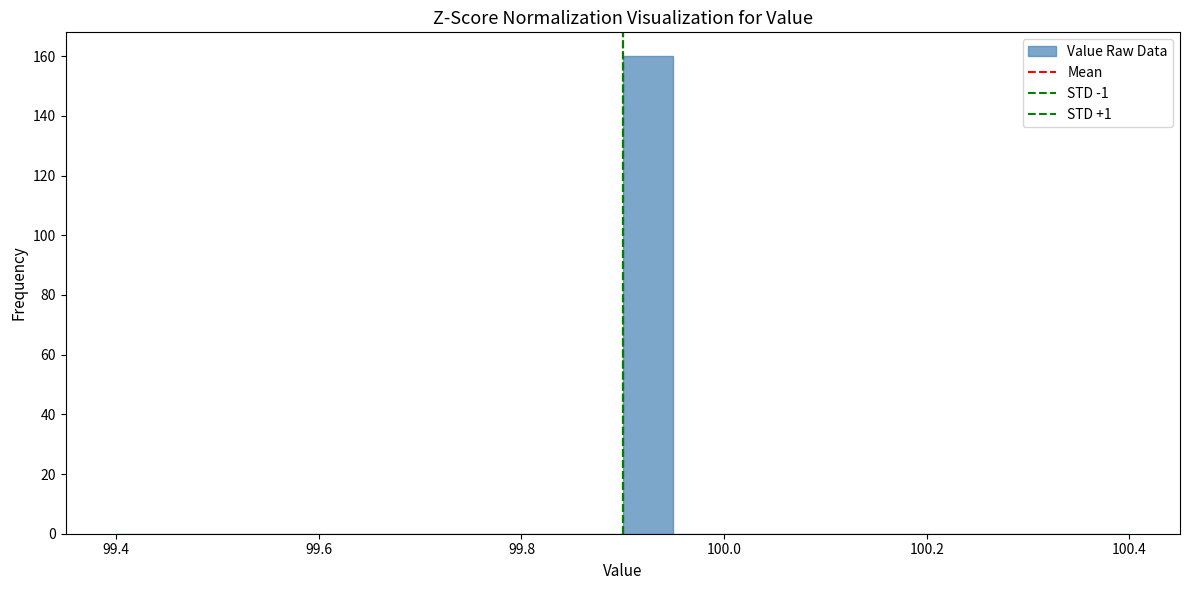

Read against the x-axis, roughly where is the centre of the tallest bar?

99.92